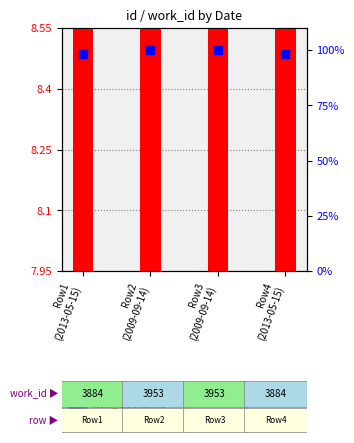

Is the value of id at Row4
(2013-05-15) greater than the value of work_id at Row1
(2013-05-15)?

No